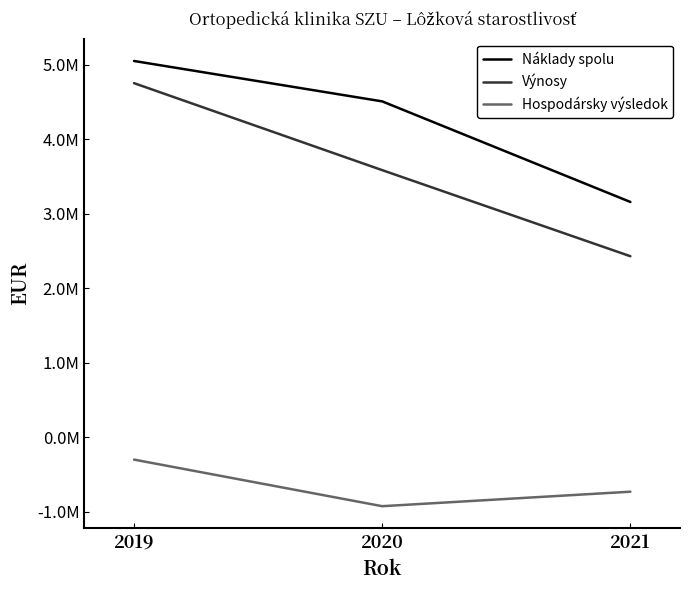

What are all the series names shown in the legend?

Náklady spolu, Výnosy, Hospodársky výsledok